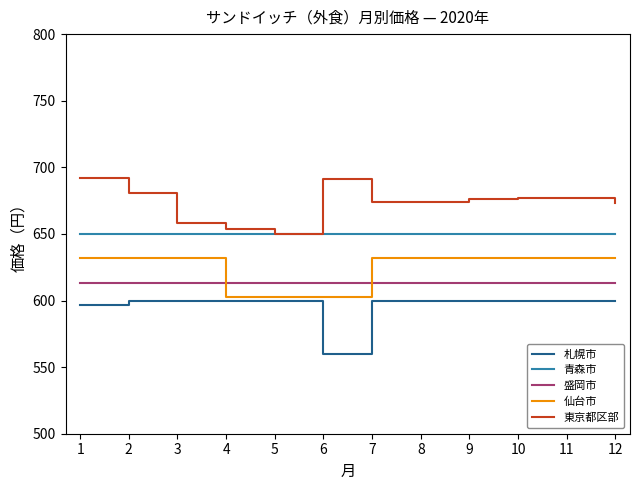

What are all the series names shown in the legend?

札幌市, 青森市, 盛岡市, 仙台市, 東京都区部